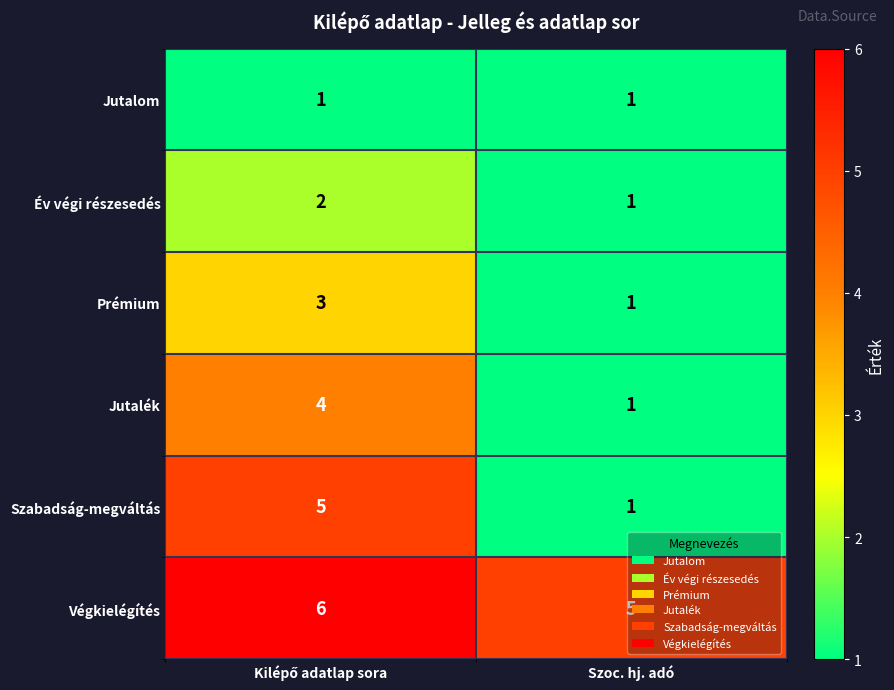

Count the number of categories in the chart.

2